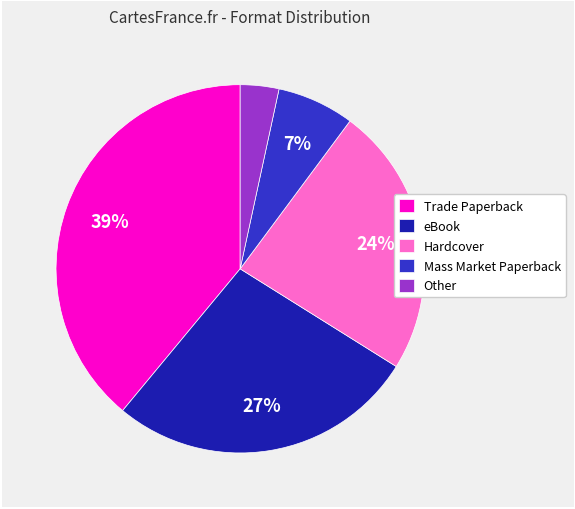

Does any single category account for the majority?

No